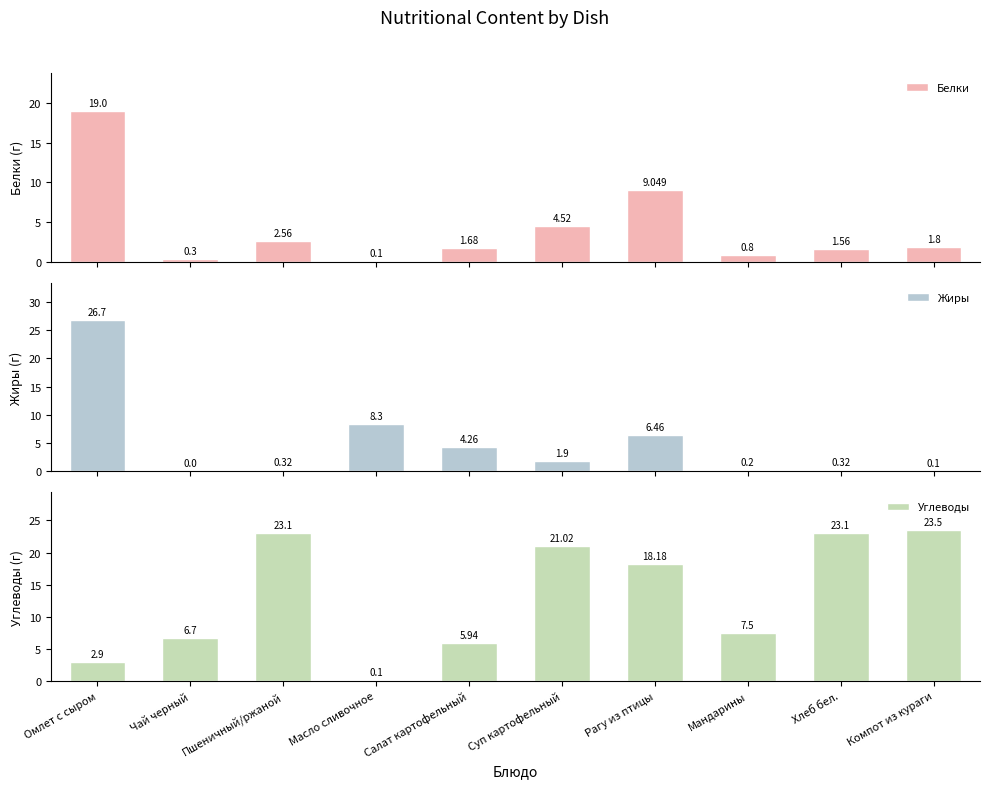

The Жиры series shows 0.3 at Хлеб бел.. True or false?

True